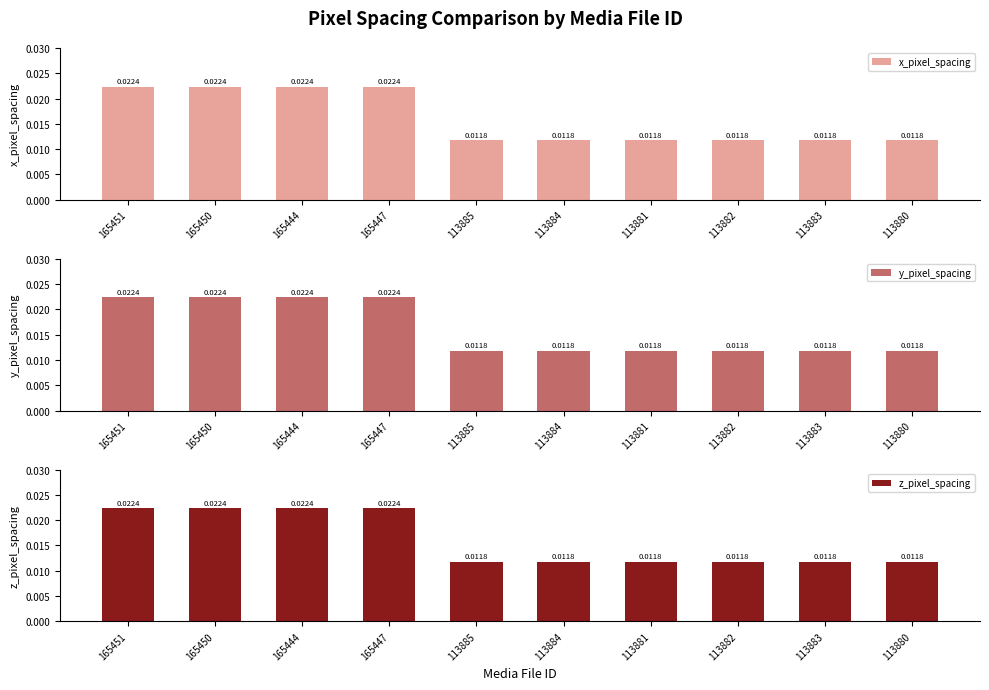

Reading right to left, list all the values displayed in this chart.

x_pixel_spacing: 113880=0.0	113883=0.0	113882=0.0	113881=0.0	113884=0.0	113885=0.0	165447=0.0	165444=0.0	165450=0.0	165451=0.0
y_pixel_spacing: 113880=0.0	113883=0.0	113882=0.0	113881=0.0	113884=0.0	113885=0.0	165447=0.0	165444=0.0	165450=0.0	165451=0.0
z_pixel_spacing: 113880=0.0	113883=0.0	113882=0.0	113881=0.0	113884=0.0	113885=0.0	165447=0.0	165444=0.0	165450=0.0	165451=0.0